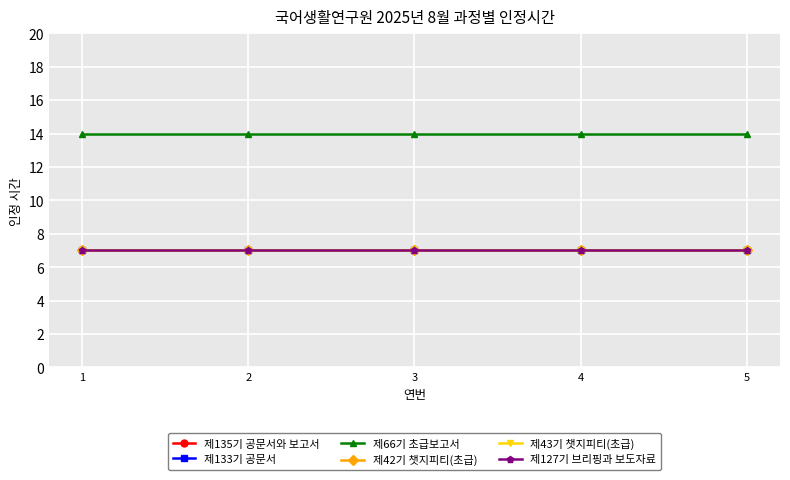

At 3, list the series in order from largest to smallest.

제66기 초급보고서, 제135기 공문서와 보고서, 제133기 공문서, 제42기 챗지피티(초급), 제43기 챗지피티(초급), 제127기 브리핑과 보도자료